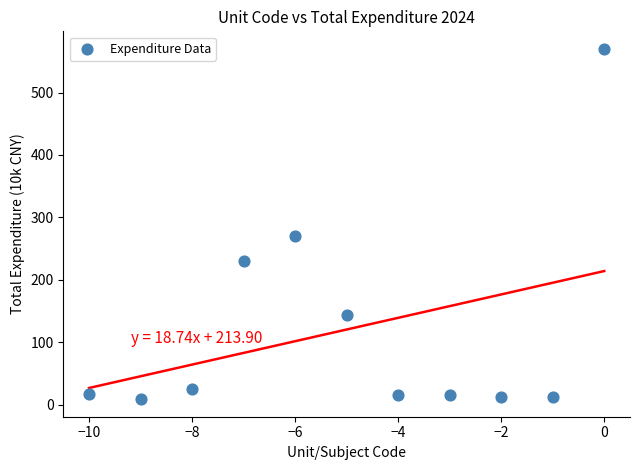

What is the average Y value?

120.2